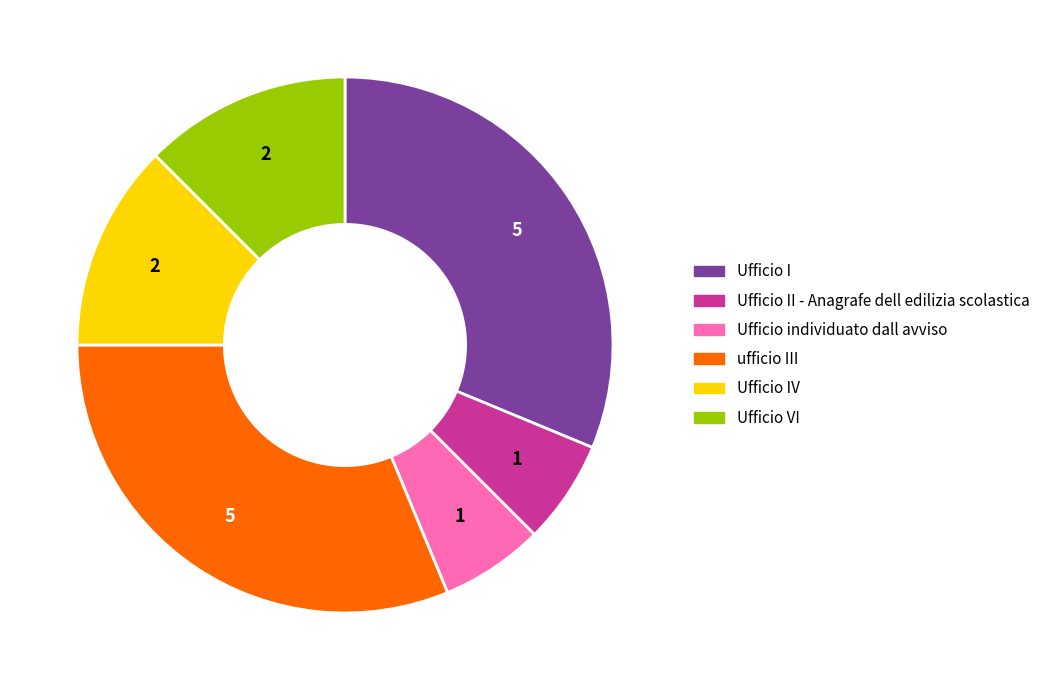

Is there any slice that represents more than half of the pie?

No